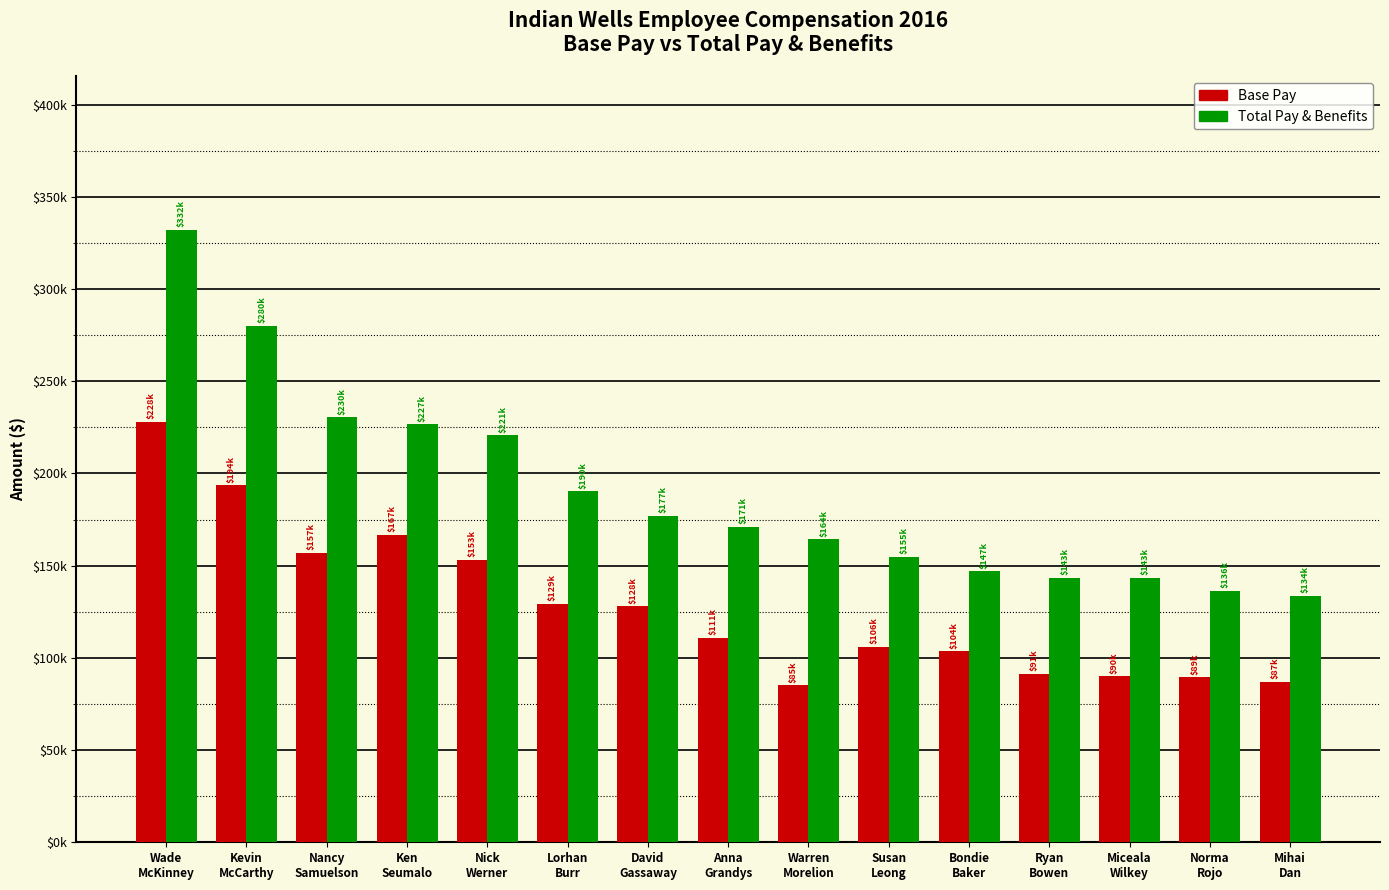

What is the approximate value of Base Pay at Lorhan
Burr, to the nearest 100?

129200